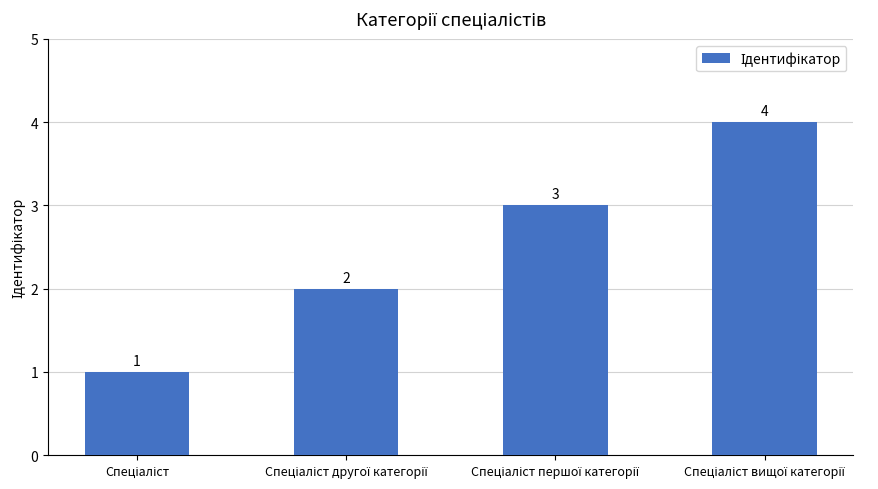

How many values are between 2 and 4?

3